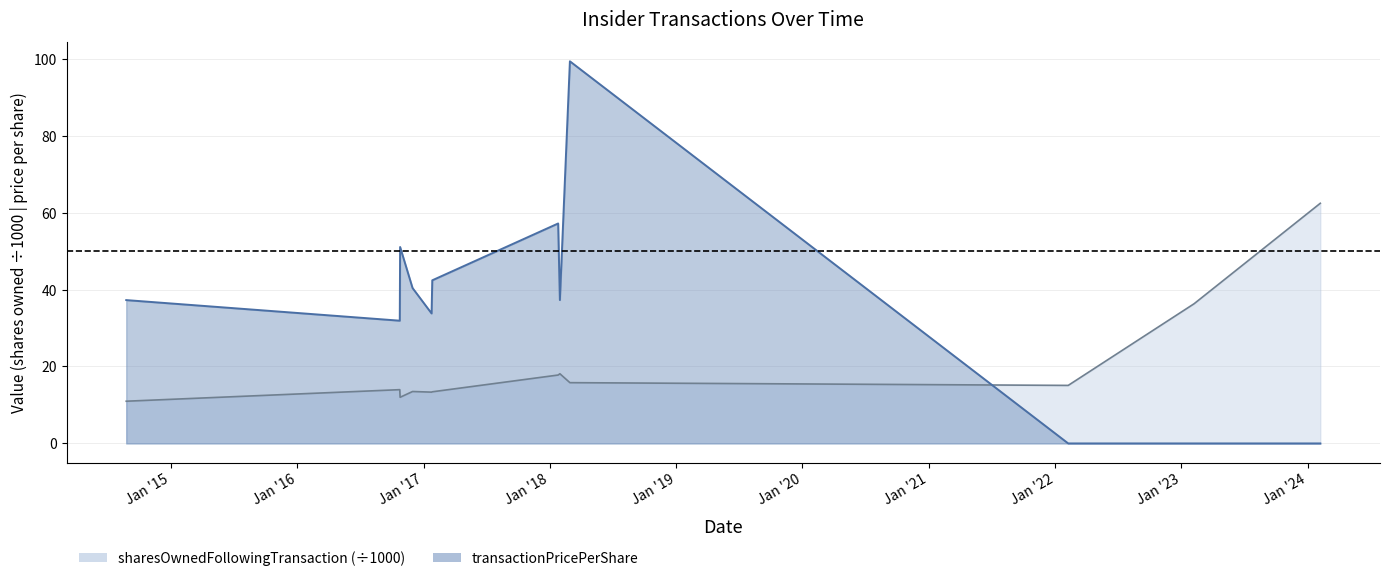

The transactionPricePerShare series shows 28.0 at 2017-01-26. True or false?

False